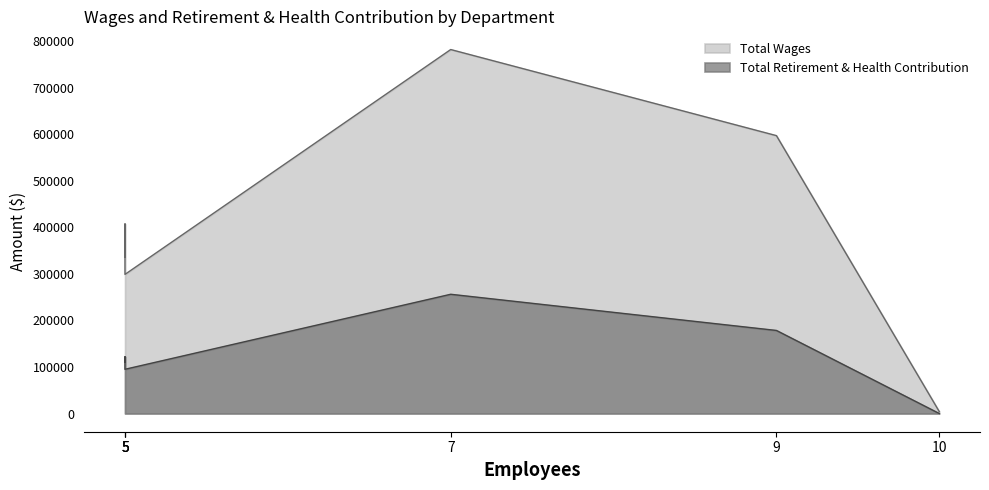

How many data points in Total Wages are above 407472?

2